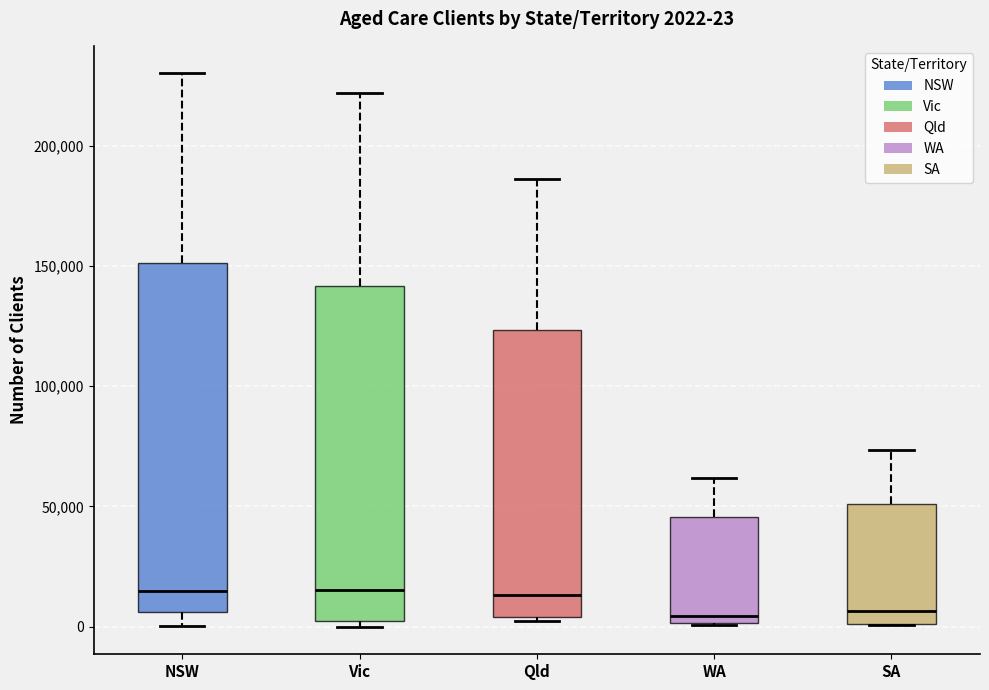

Comparing the boxes themselves (not the whiskers), which one is the tallest?

NSW